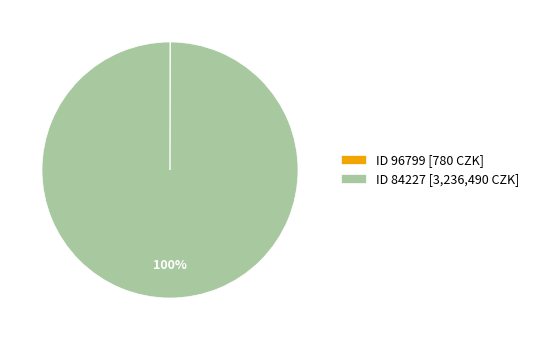

To the nearest percent, what is the difference between the largest and smallest slice percentages?

100%